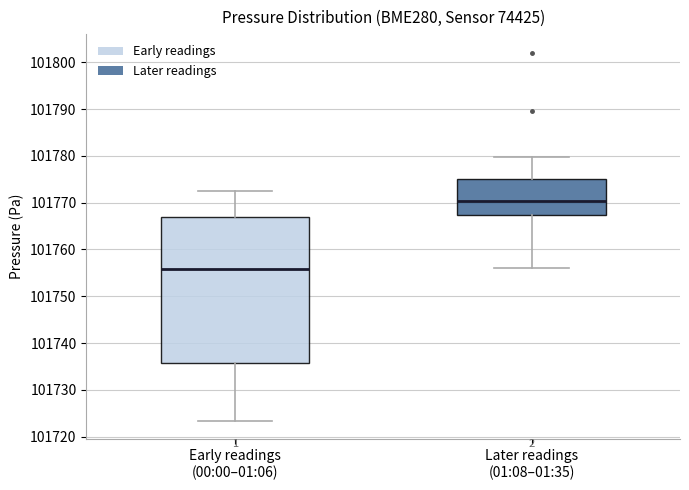

Reading left to right, read every box against the y-axis: the position of its median line, the range the box covers, and the ends of its whiskers. The values are not printed on the chart, so give them approximately, as read against the axis.

Early readings (00:00–01:06): median 101756, box 101736 to 101767, whiskers 101723 to 101773
Later readings (01:08–01:35): median 101770, box 101767 to 101775, whiskers 101756 to 101780